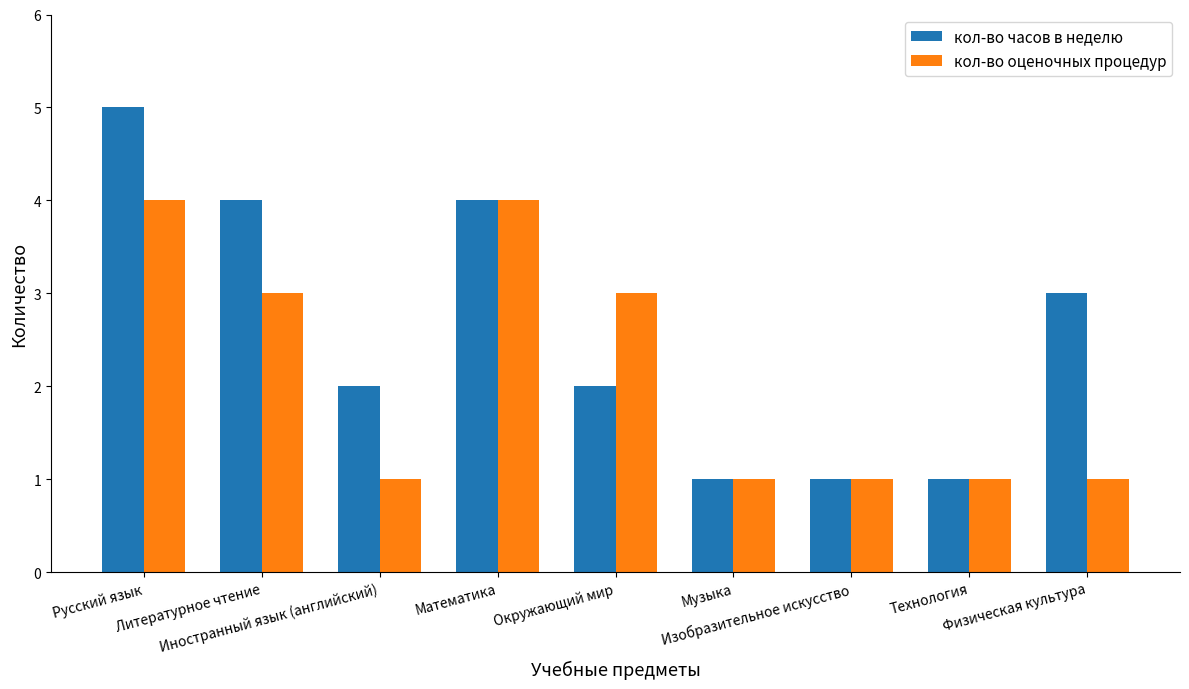

What position from the left is Изобразительное искусство?

7